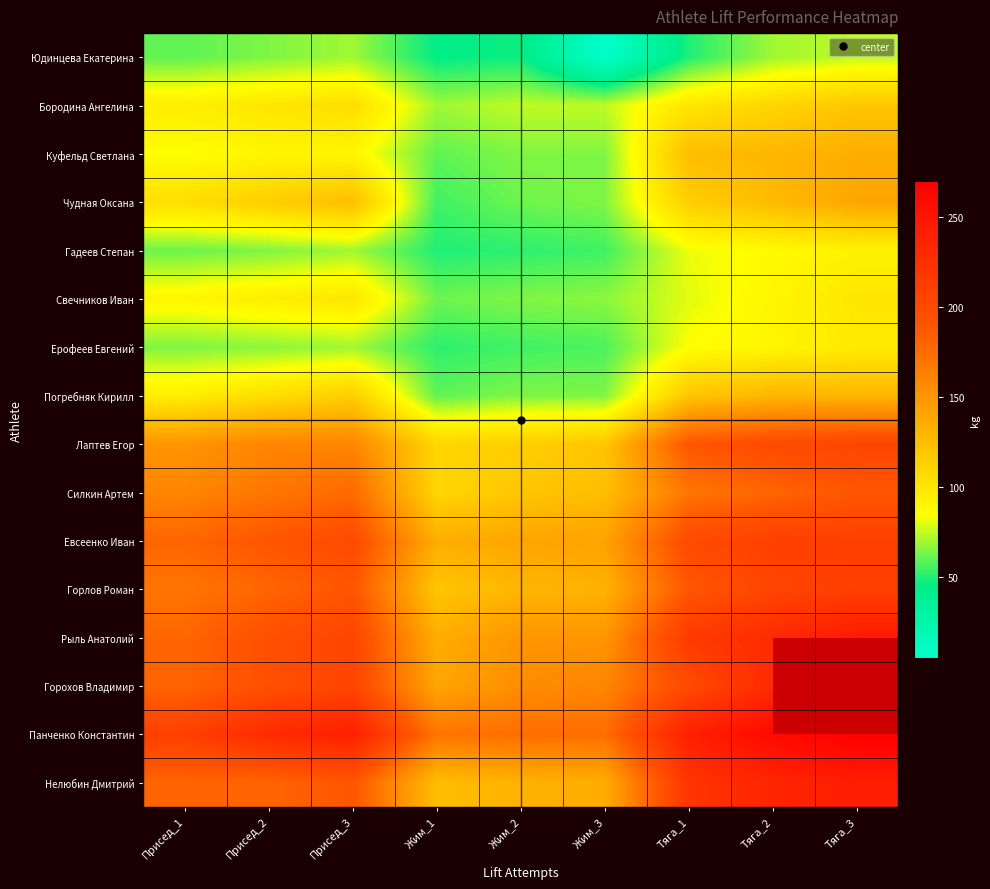

At how many categories does at least one series exceed 189?

6